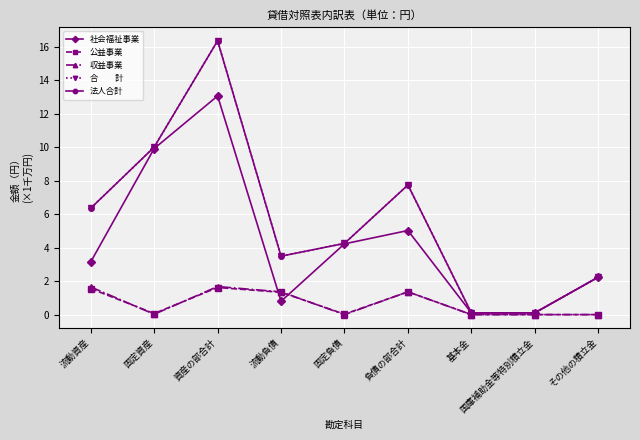

Does the chart have visible grid lines?

Yes